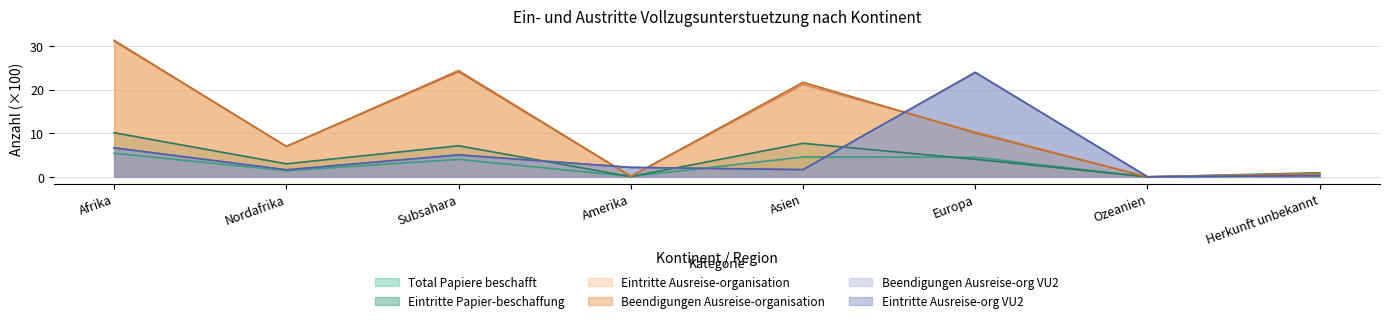

Rank the series by their maximum value, from highest to lowest.

Eintritte Ausreise-organisation, Beendigungen Ausreise-organisation, Eintritte Ausreise-org VU2, Beendigungen Ausreise-org VU2, Eintritte Papier-beschaffung, Total Papiere beschafft